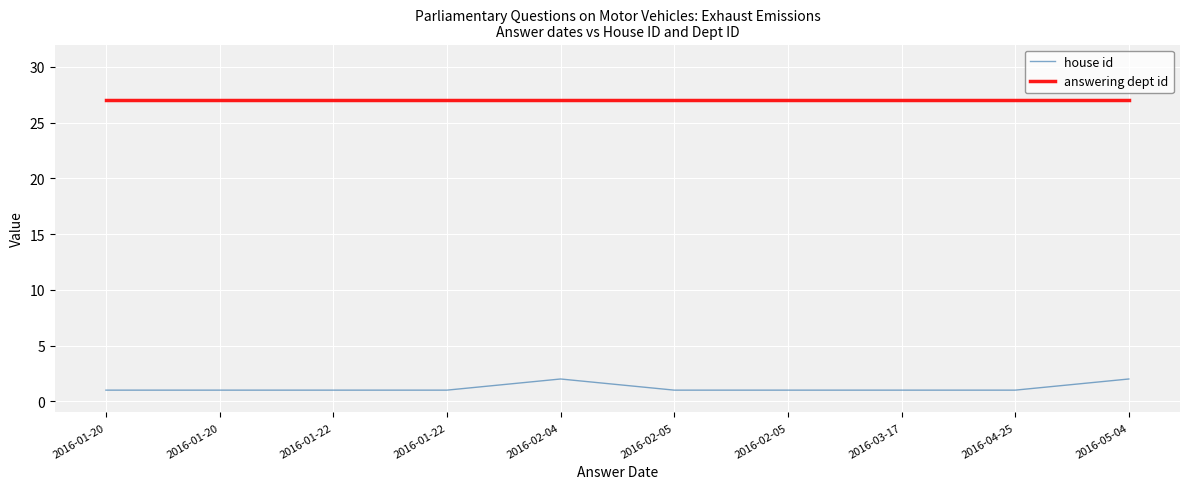

Rank the categories by answering dept id value from highest to lowest.

2016-01-20, 2016-01-20, 2016-01-22, 2016-01-22, 2016-02-04, 2016-02-05, 2016-02-05, 2016-03-17, 2016-04-25, 2016-05-04